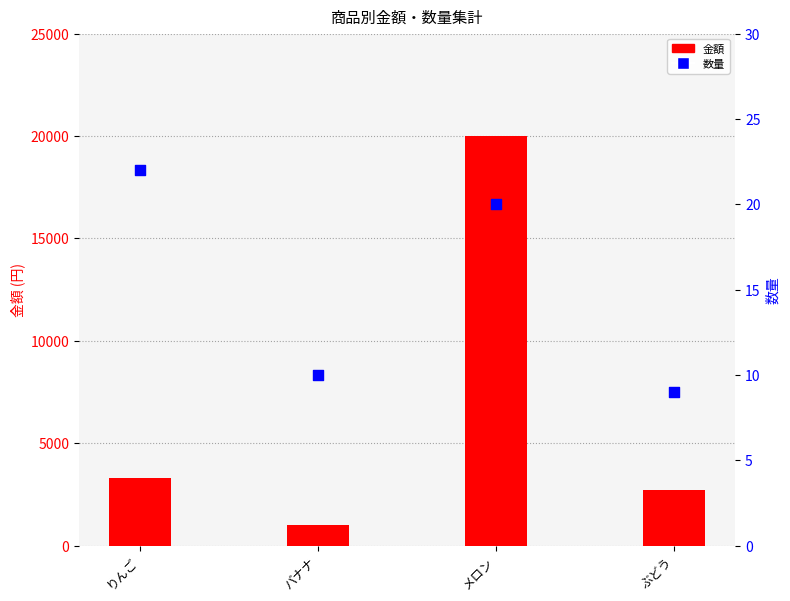

Which series reaches the minimum Y coordinate?

数量